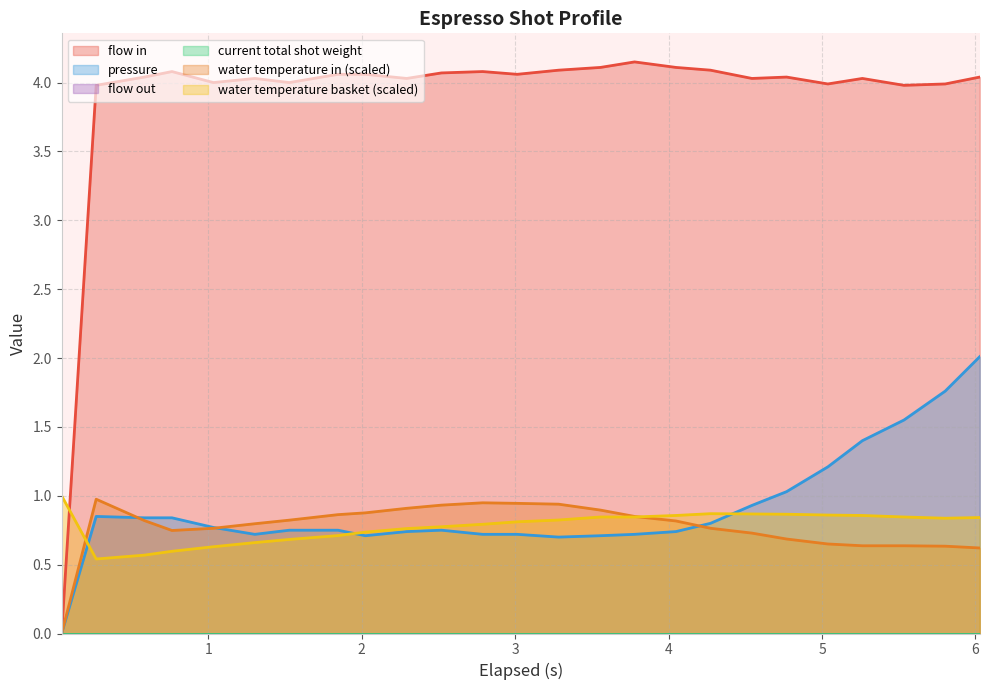

Which series has the largest total across all categories?

flow_in